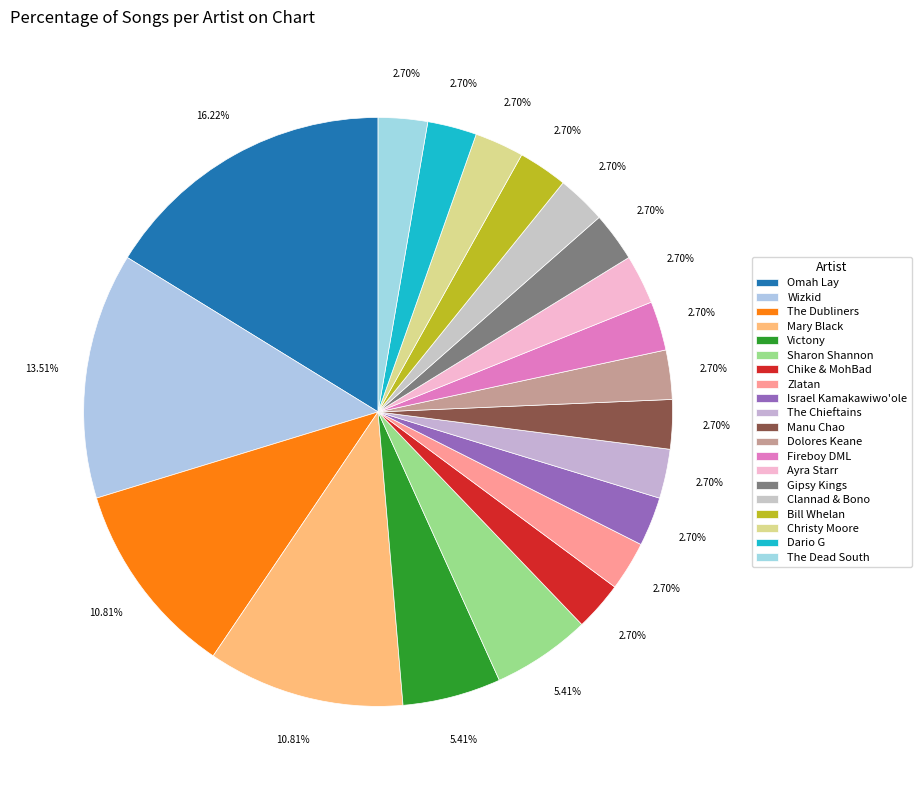

To the nearest percent, what is the difference between the largest and smallest slice percentages?

14%